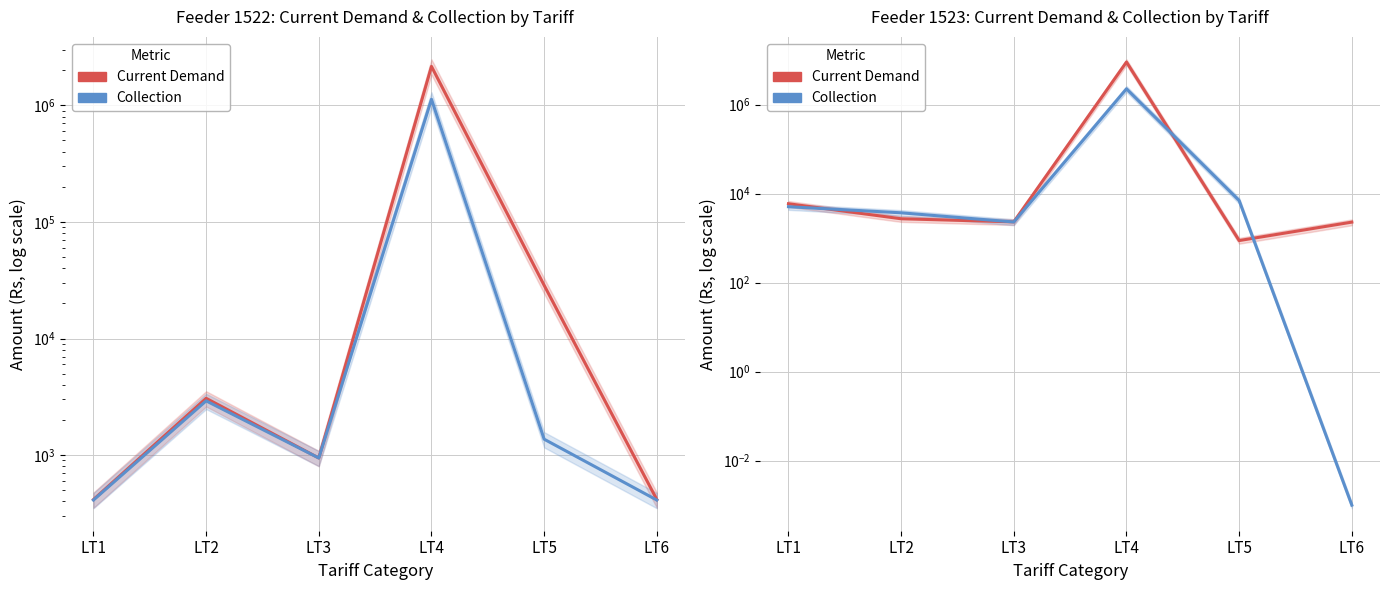

What is the total value across all series at LT2?

6419.0